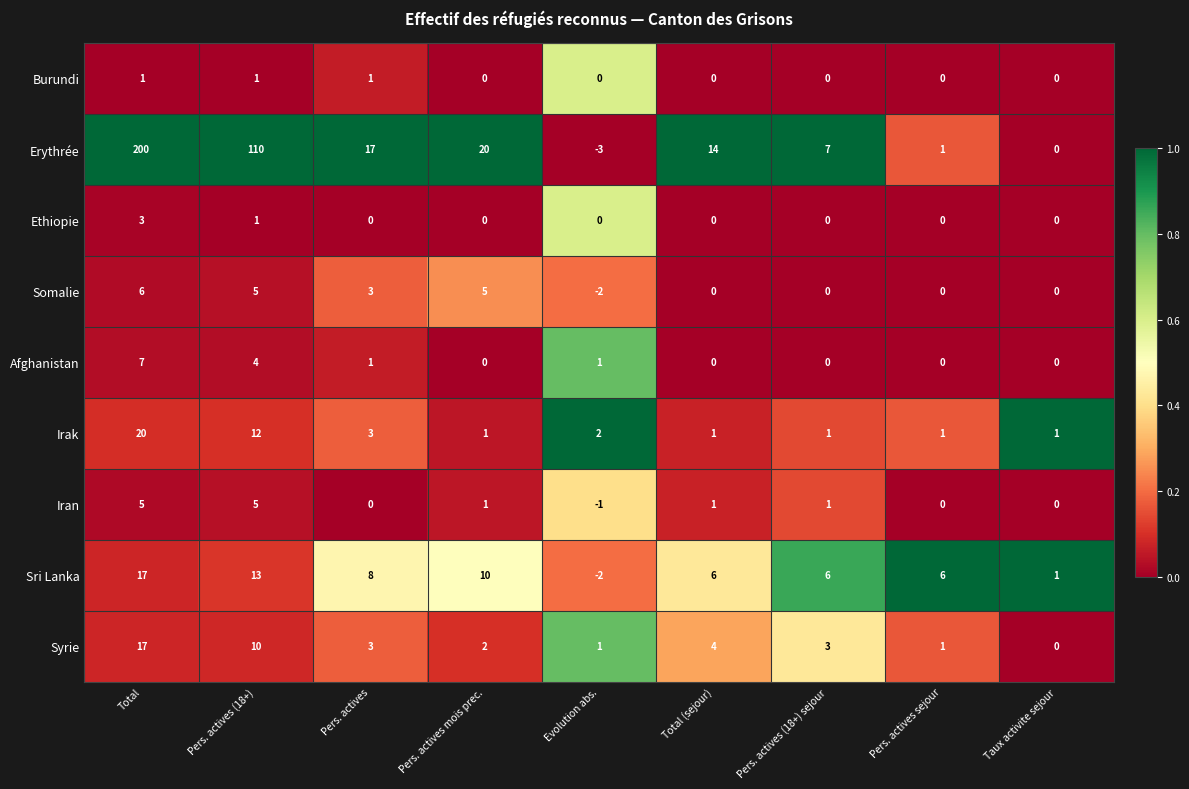

What is the total value across all series at Pers. actives mois prec.?

39